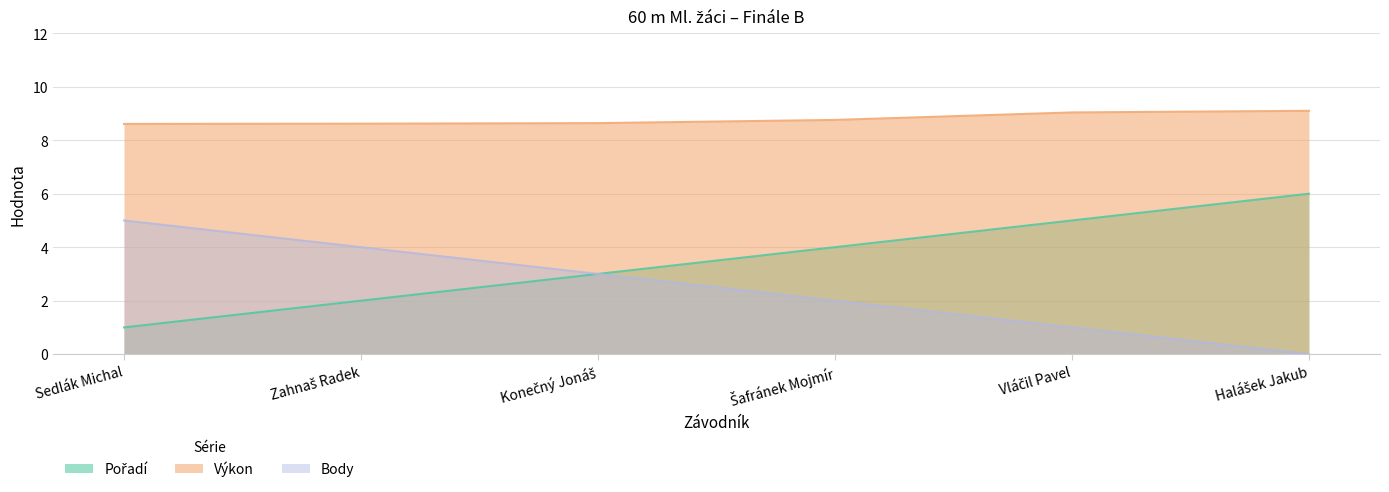

What is the maximum value for Výkon?

9.1